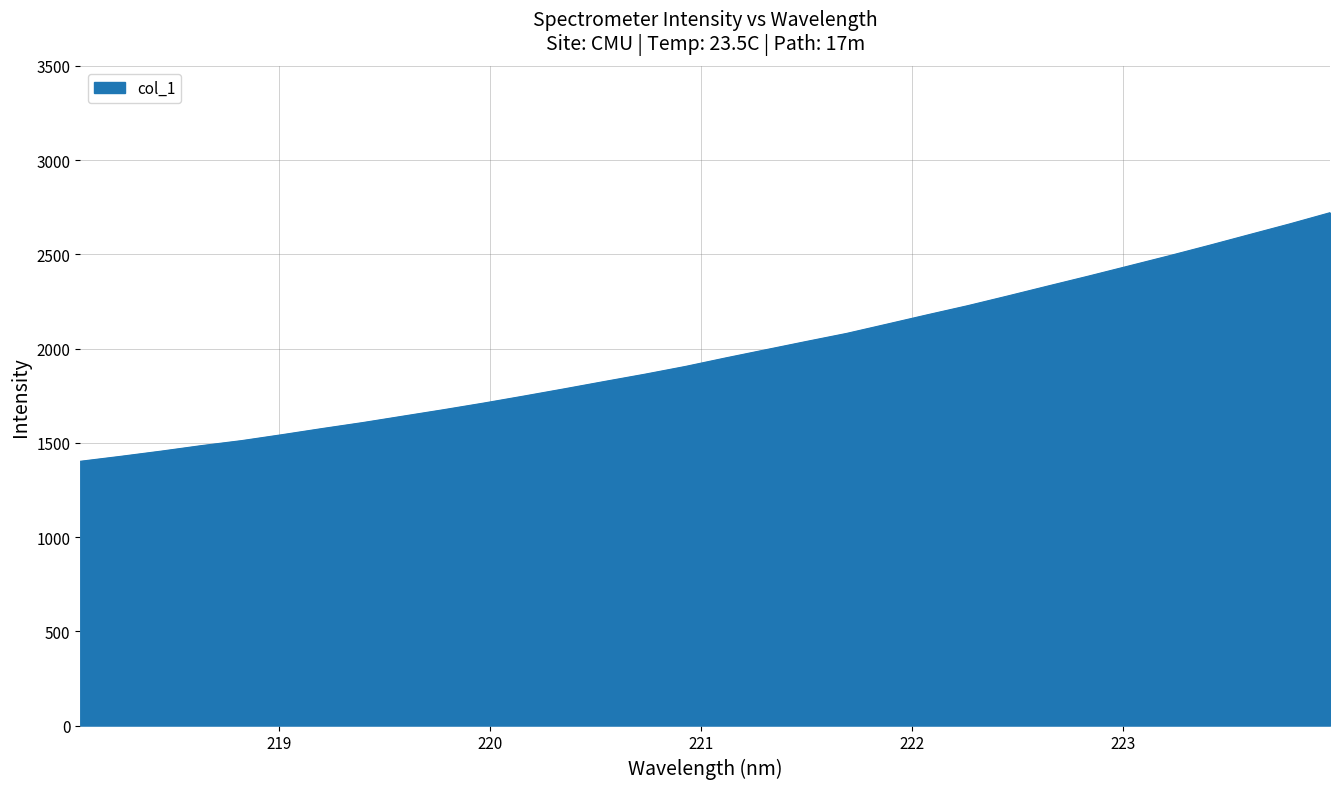

What is the minimum value shown in the chart?

1402.1